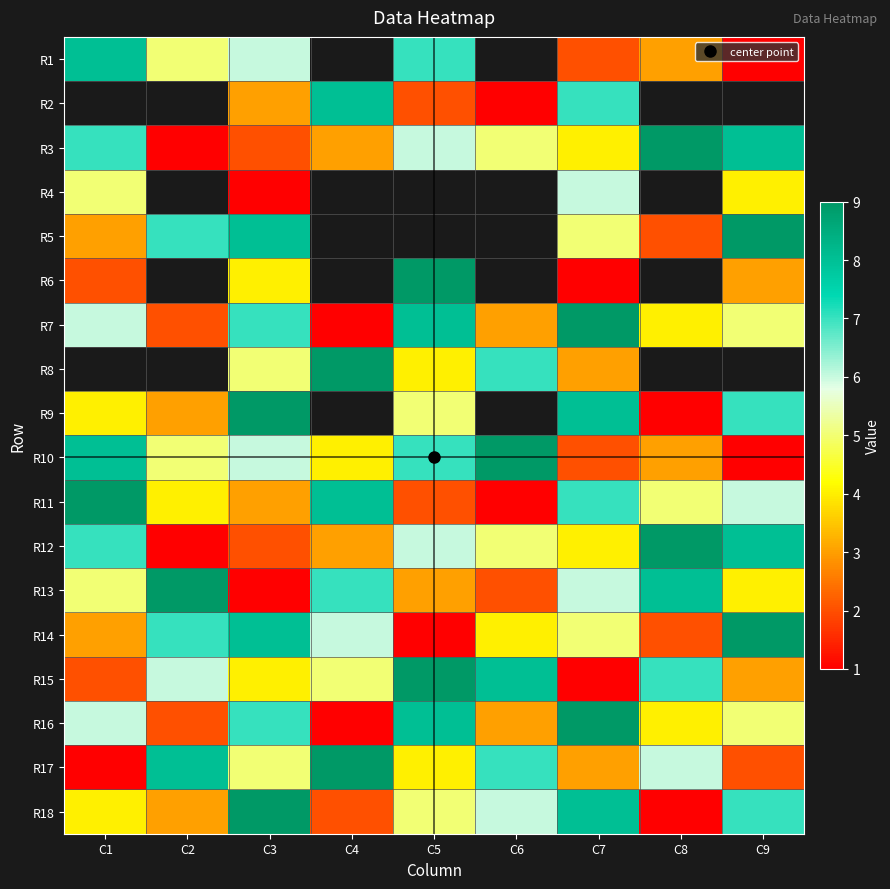

At which label is R10 closest to 5?

C2